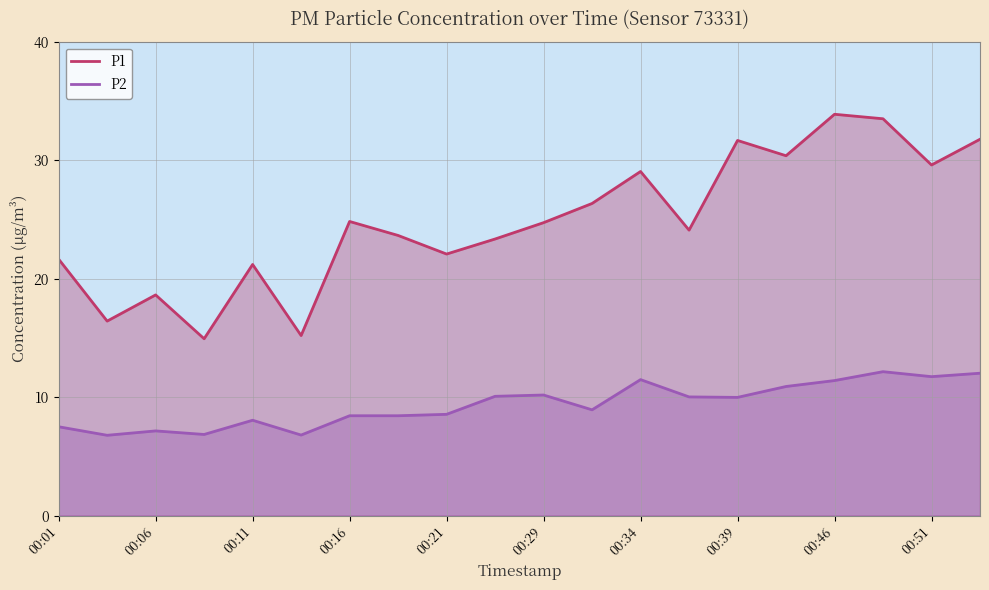

Rank the series by their average value, from highest to lowest.

P1, P2